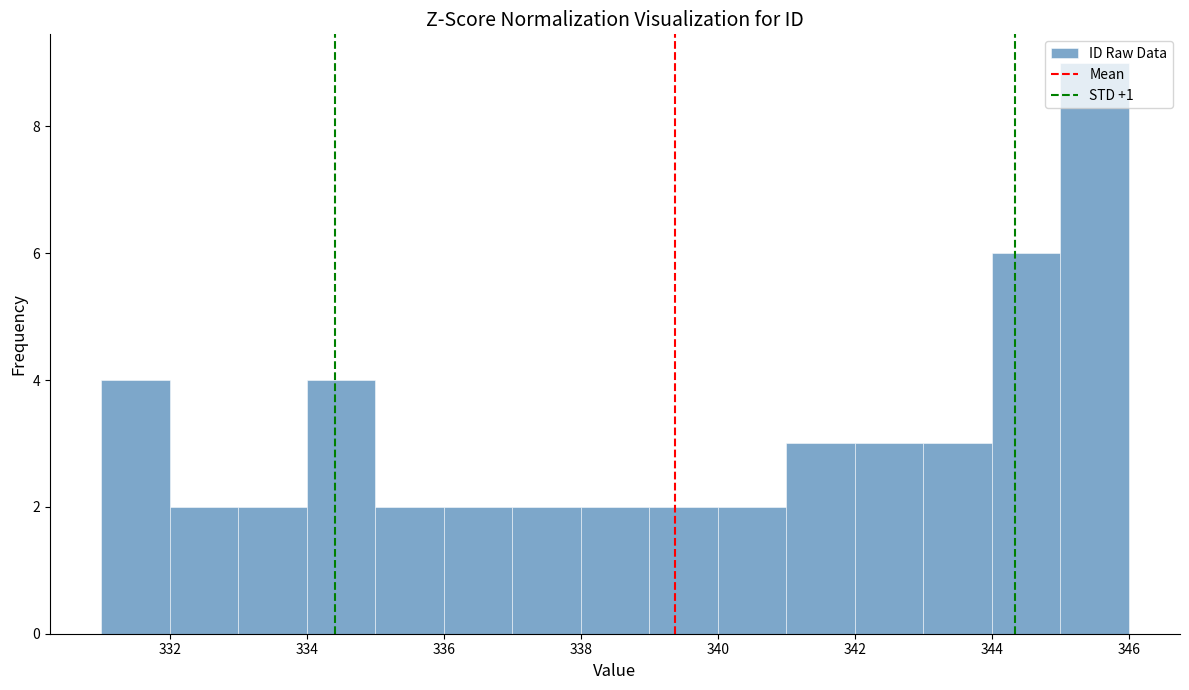

How tall is the bar that spans 345 to 346 on the x-axis? The values are not printed on the chart, so give them approximately, as read against the axis.

9